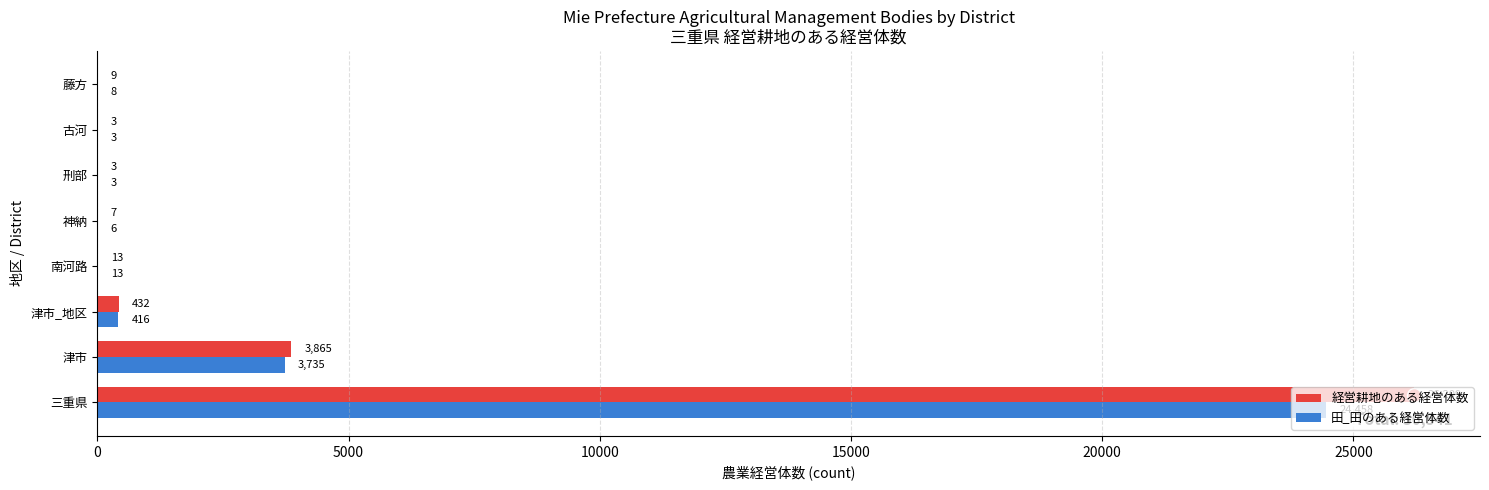

At which label is 田_田のある経営体数 closest to 12230?

津市